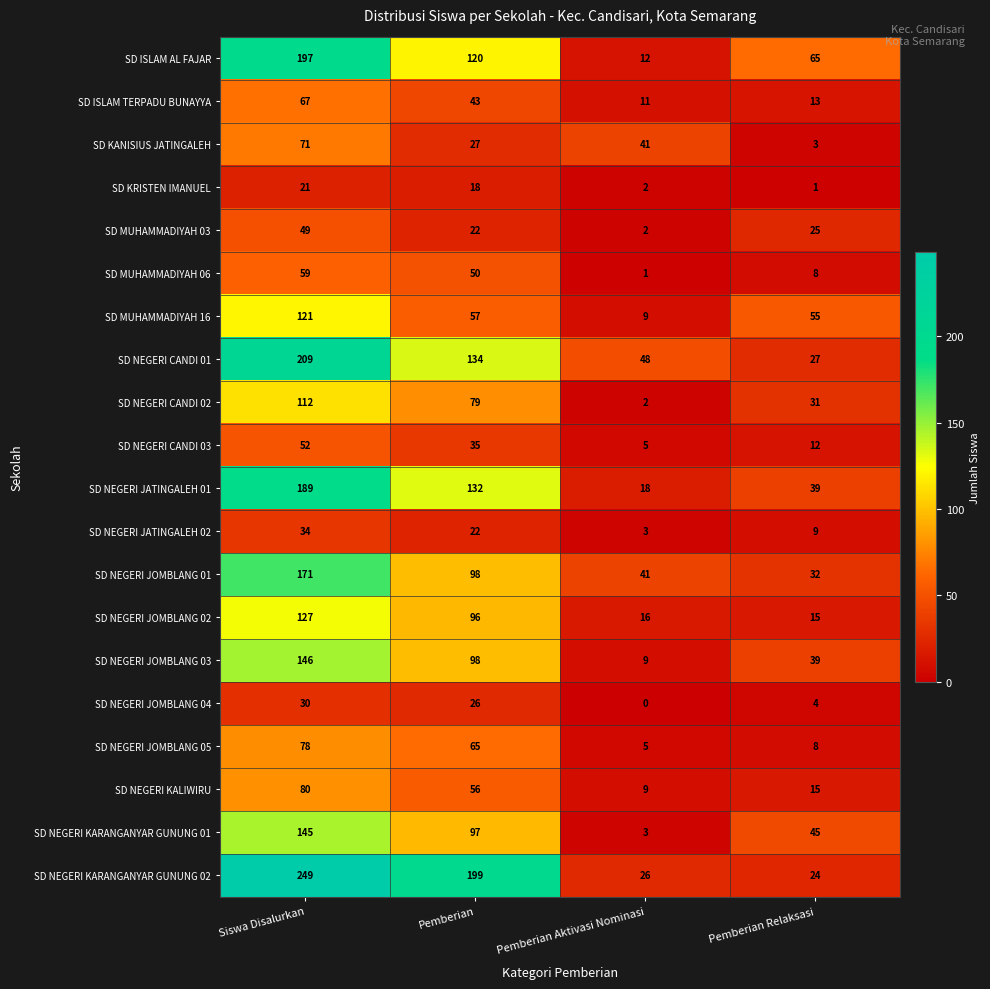

Rank the series at Siswa Disalurkan from highest to lowest value.

SD NEGERI KARANGANYAR GUNUNG 02, SD NEGERI CANDI 01, SD ISLAM AL FAJAR, SD NEGERI JATINGALEH 01, SD NEGERI JOMBLANG 01, SD NEGERI JOMBLANG 03, SD NEGERI KARANGANYAR GUNUNG 01, SD NEGERI JOMBLANG 02, SD MUHAMMADIYAH 16, SD NEGERI CANDI 02, SD NEGERI KALIWIRU, SD NEGERI JOMBLANG 05, SD KANISIUS JATINGALEH, SD ISLAM TERPADU BUNAYYA, SD MUHAMMADIYAH 06, SD NEGERI CANDI 03, SD MUHAMMADIYAH 03, SD NEGERI JATINGALEH 02, SD NEGERI JOMBLANG 04, SD KRISTEN IMANUEL